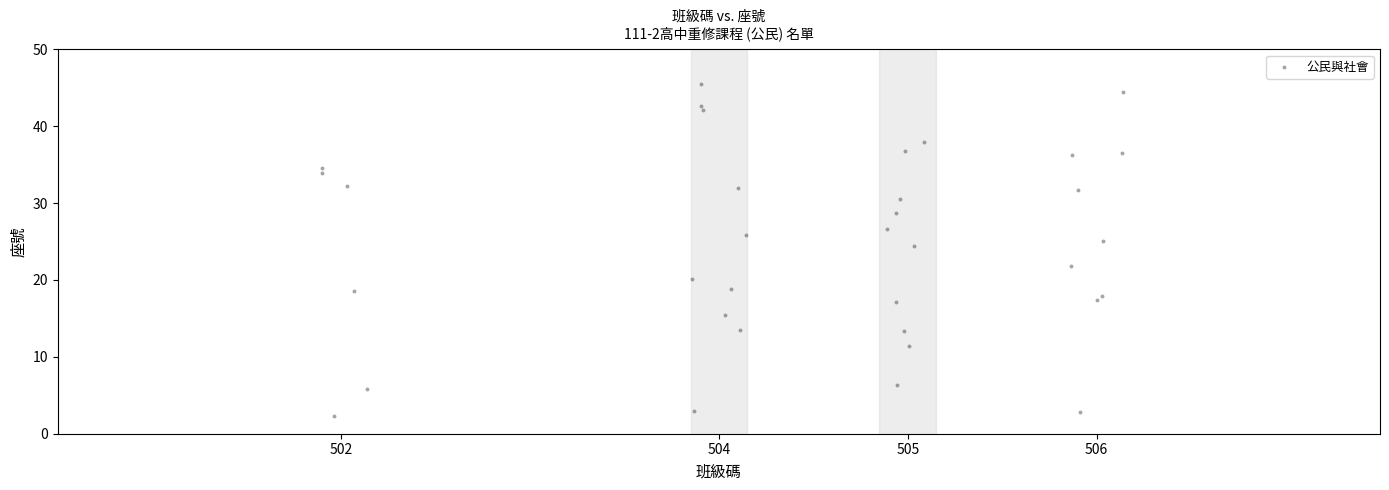

What is the range of X values (max minus min)?

4.2